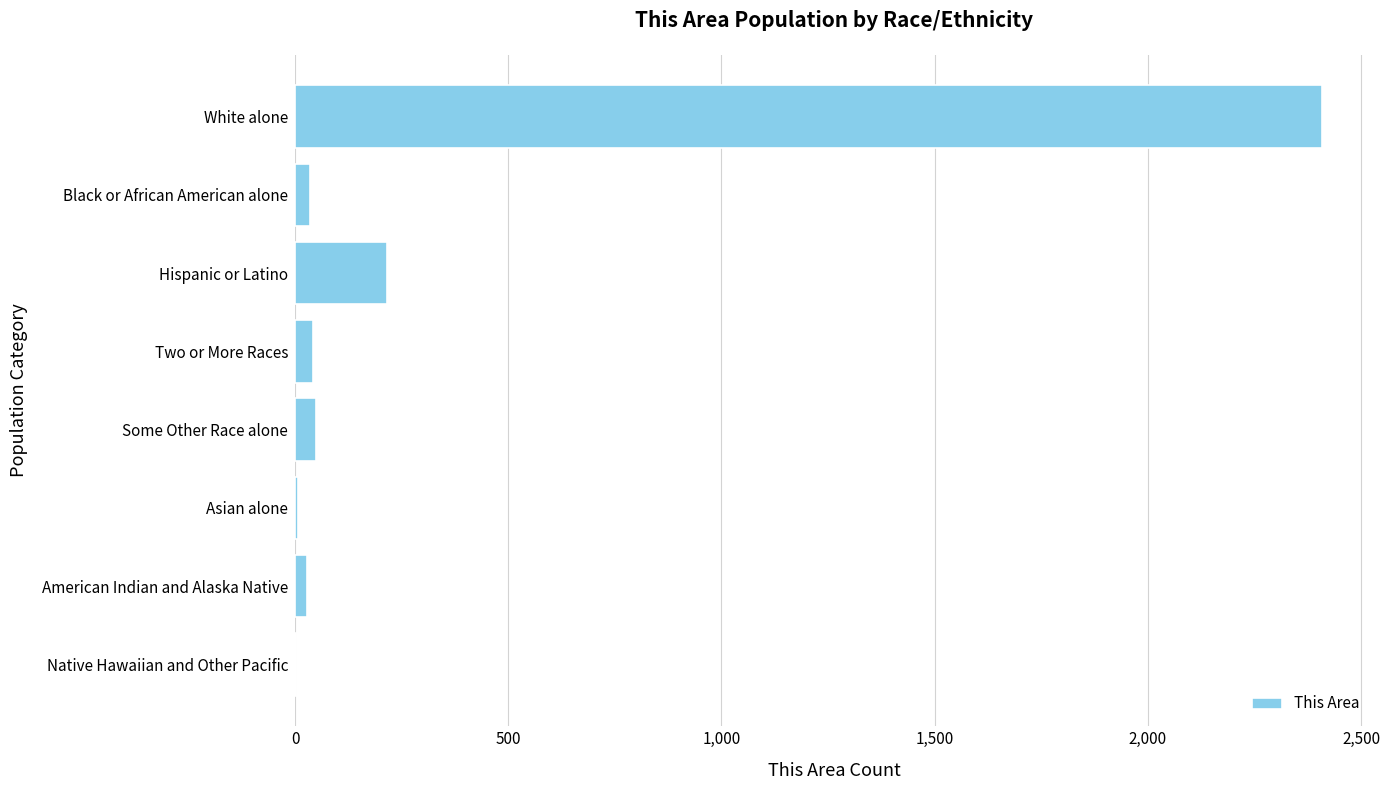

Where is the data nearest to the value 1205?

Hispanic or Latino